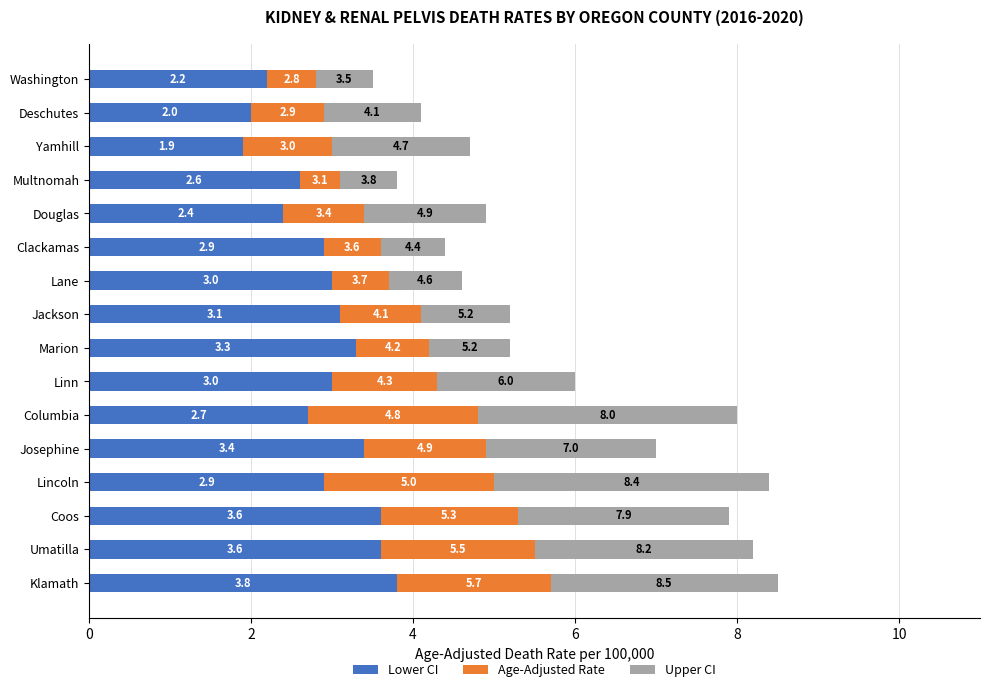

What are all the series names shown in the legend?

Lower CI, Age-Adjusted Rate, Upper CI